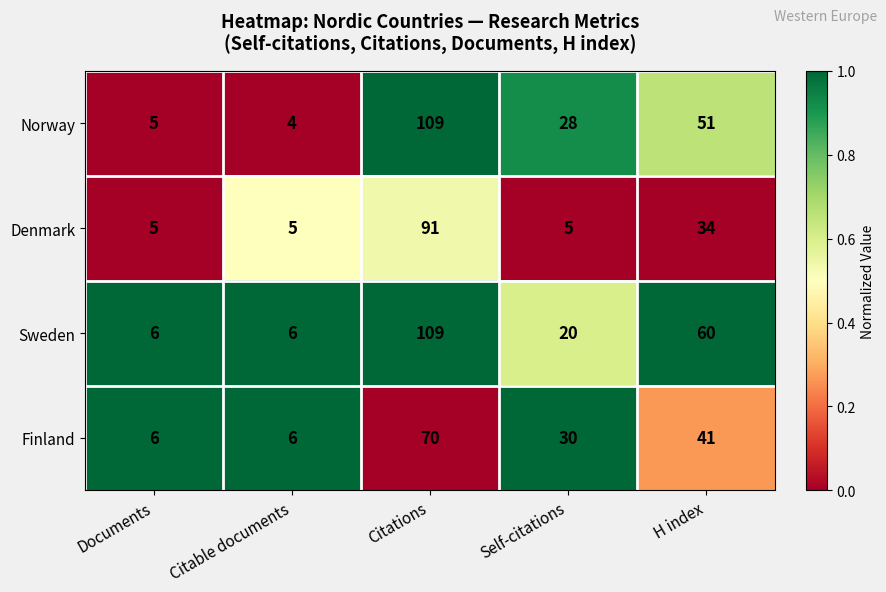

At Self-citations, list the series in order from largest to smallest.

Finland, Norway, Sweden, Denmark